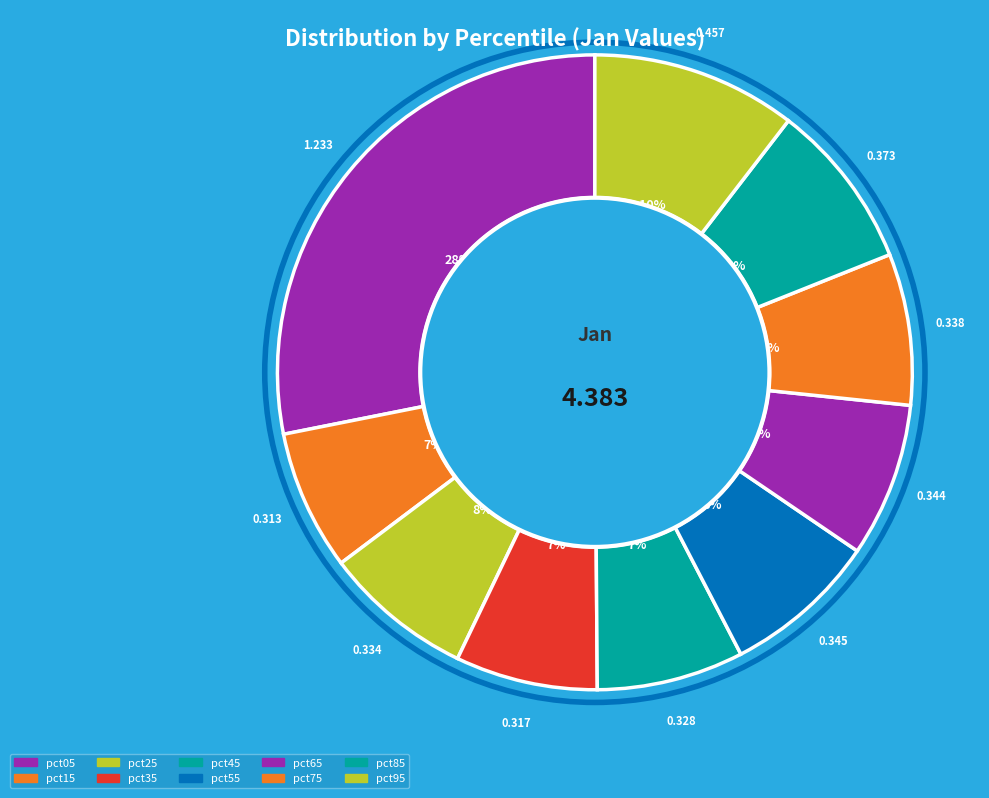

To the nearest percent, what percentage of the pie is pct65?

8%